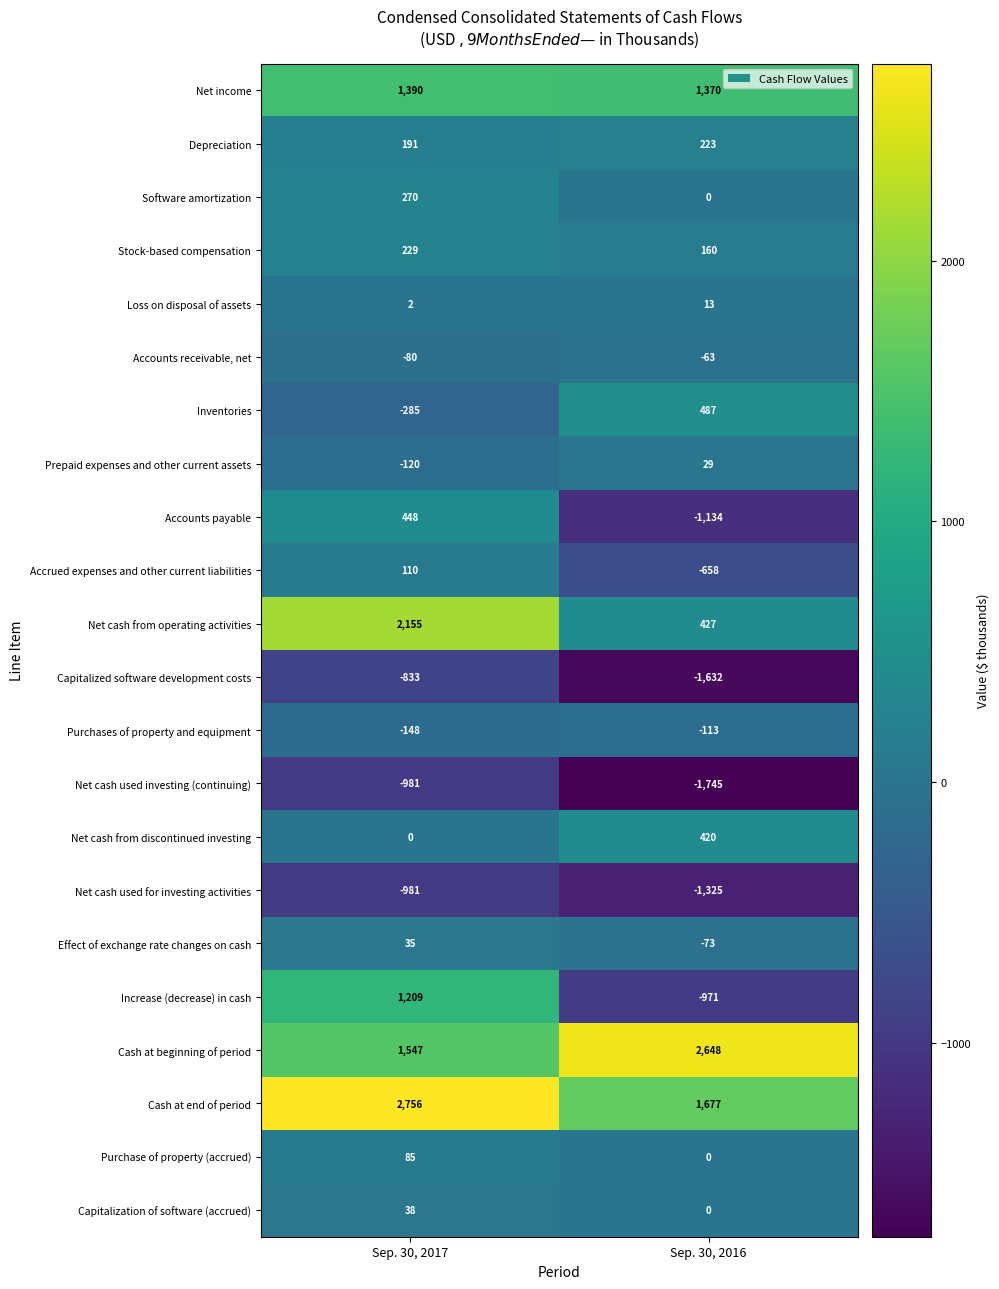

True or false: Net cash used investing (continuing) has a value of -1081 at Sep. 30, 2016.

False